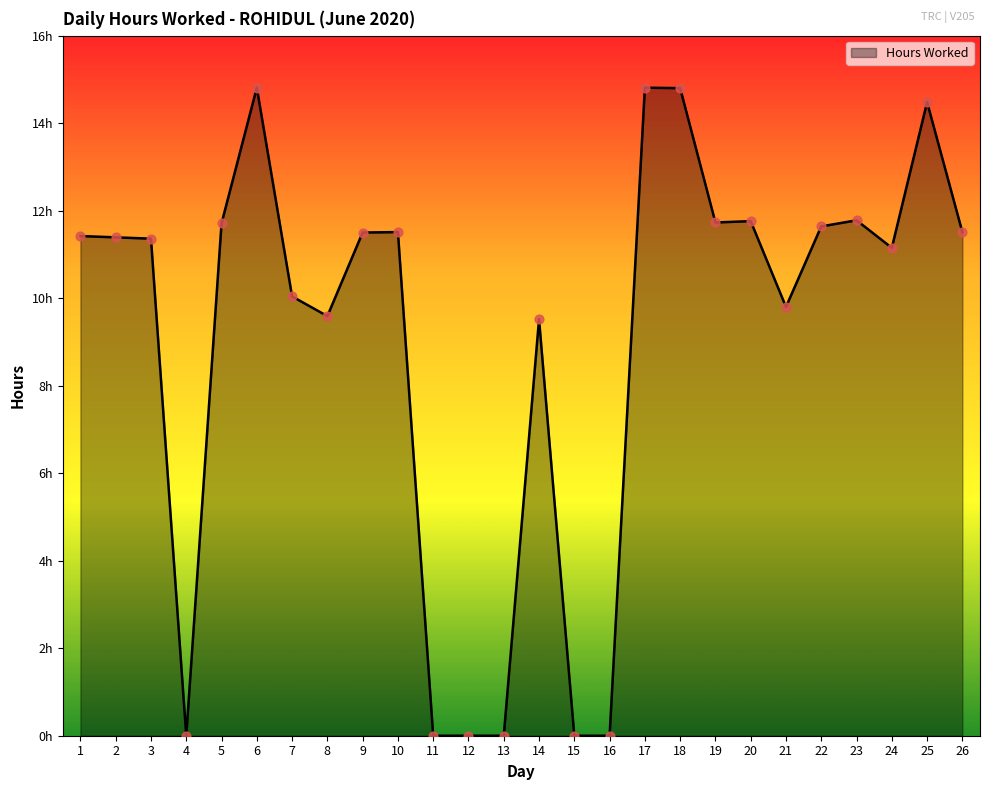

Which has a higher value, 14 or 18?

18